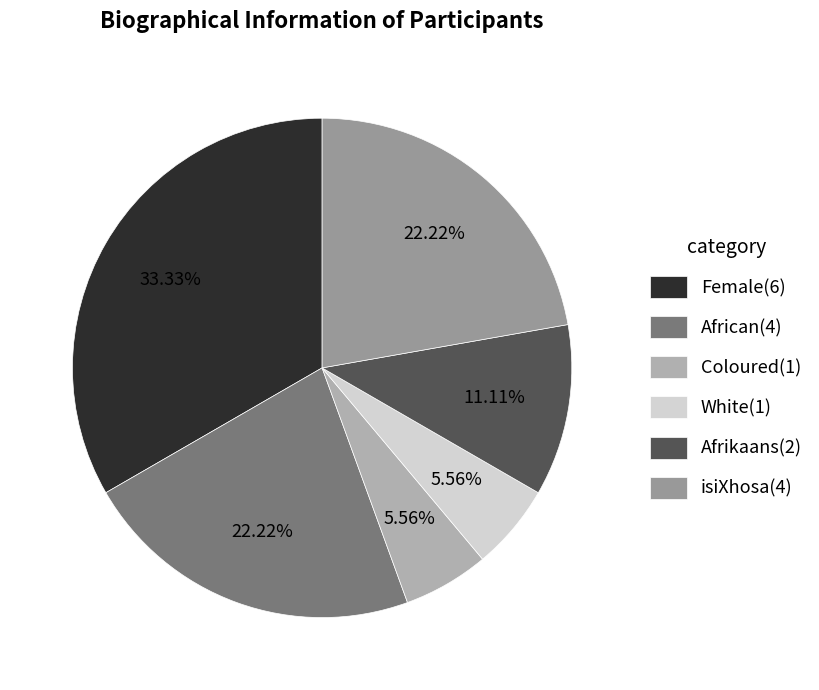

To the nearest percent, what is the difference between the Coloured(1) and Female(6) slice percentages?

28%